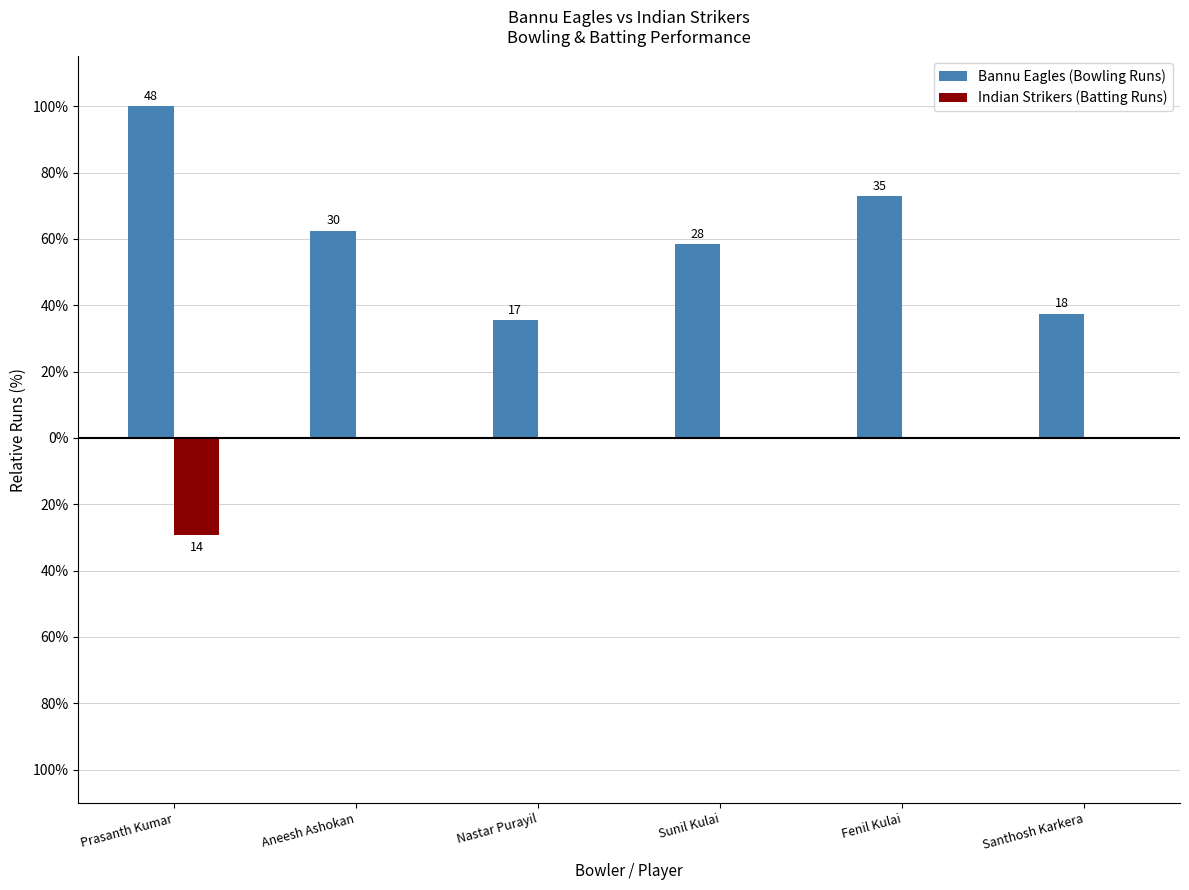

True or false: Bannu Eagles (Bowling Runs) has a value of 72.9 at Fenil Kulai.

True